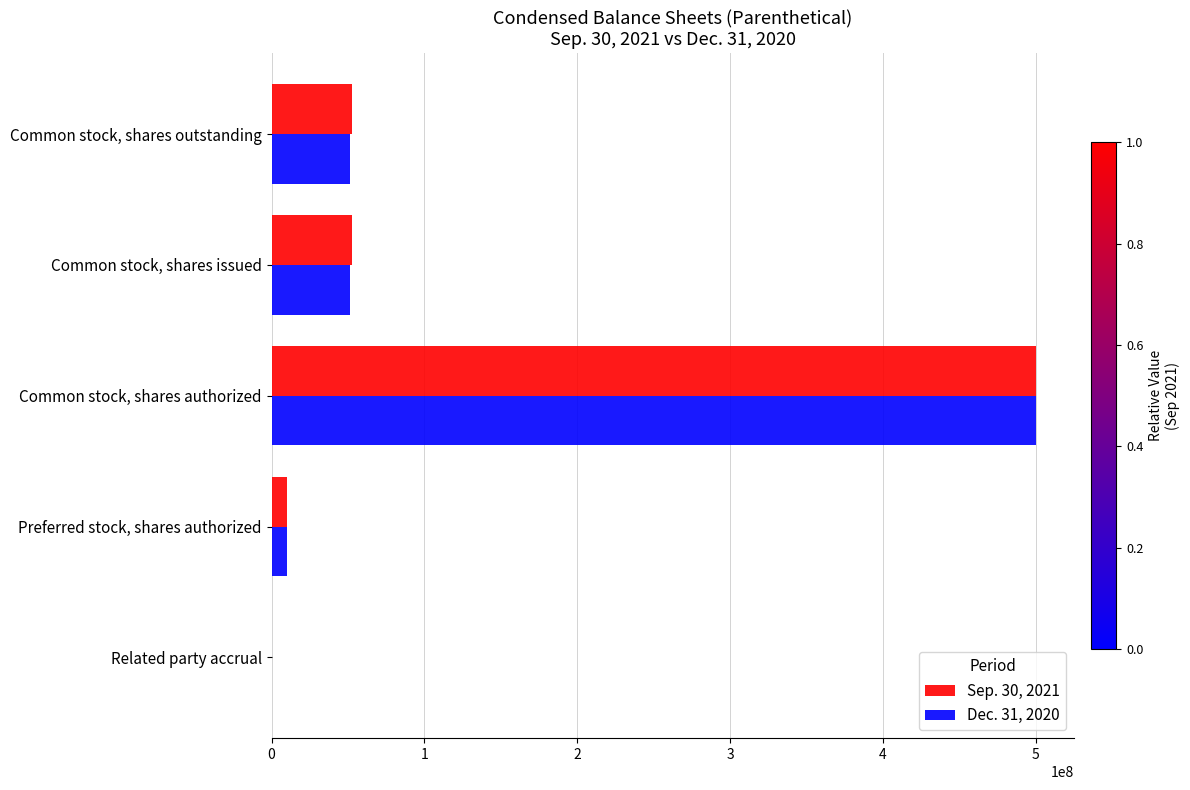

How many positive values does the Sep. 30, 2021 series have?

4